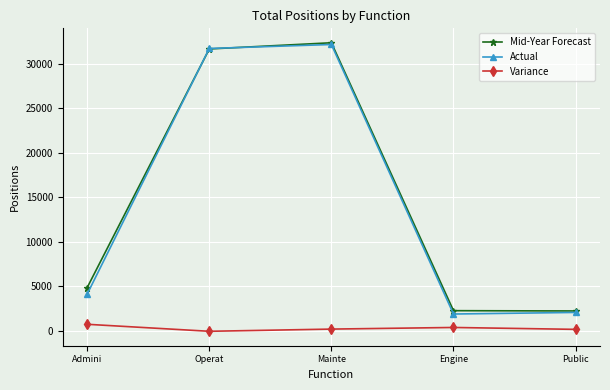

What is the difference between the highest and lowest values at Admini?

4125